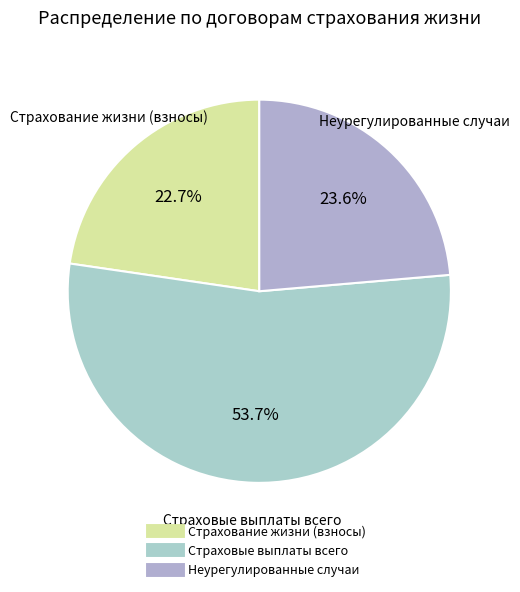

Rank the categories by value from lowest to highest.

Страхование жизни (взносы), Неурегулированные случаи, Страховые выплаты всего